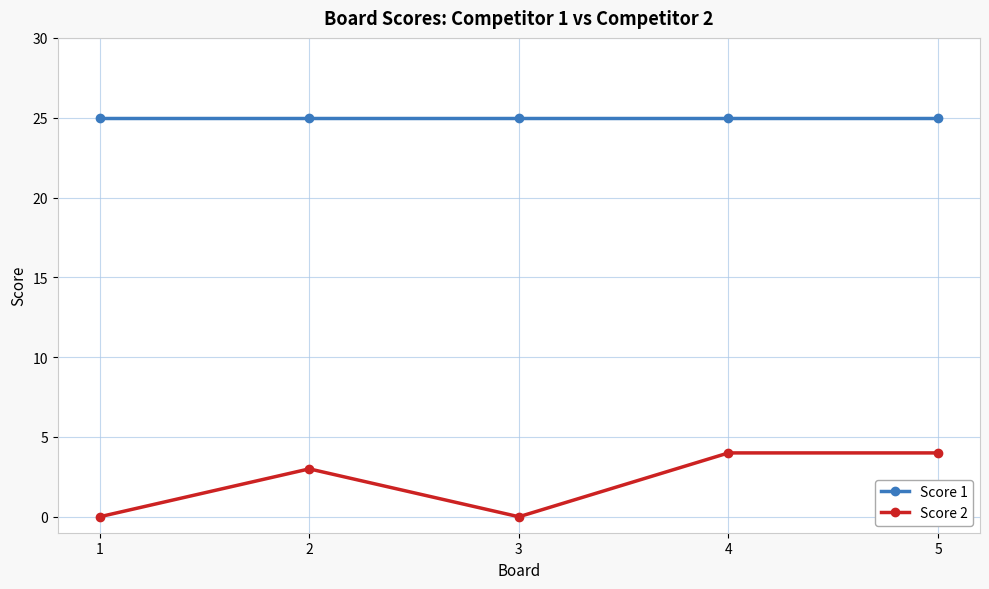

Reading right to left, extract all data points from this chart.

Score 1: 5=25	4=25	3=25	2=25	1=25
Score 2: 5=4	4=4	3=0	2=3	1=0